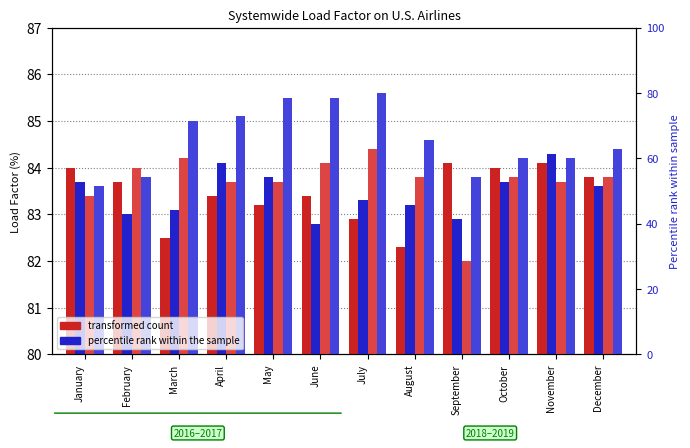

Which category has the highest value across all series?

July